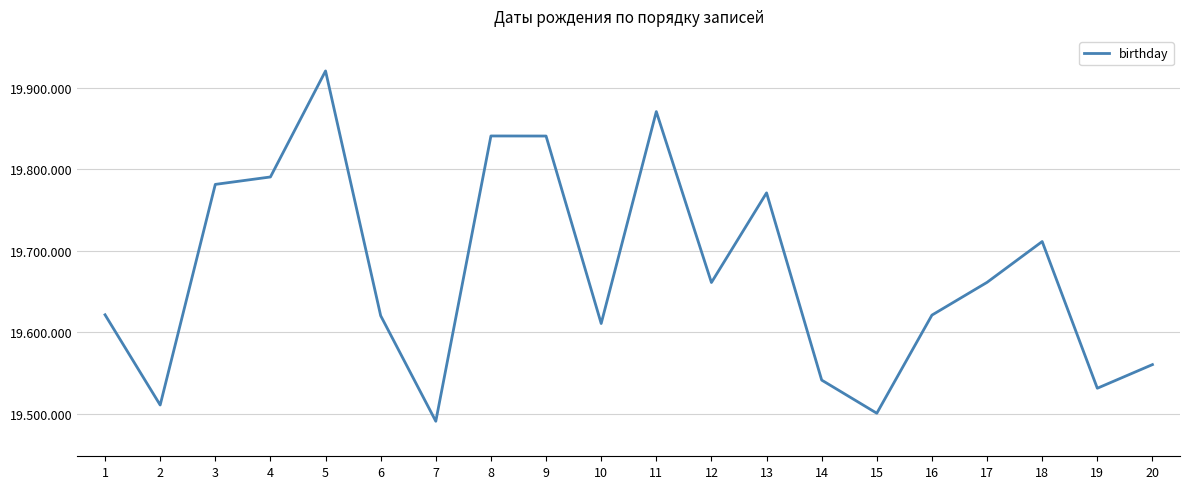

What is the average value?

19672698